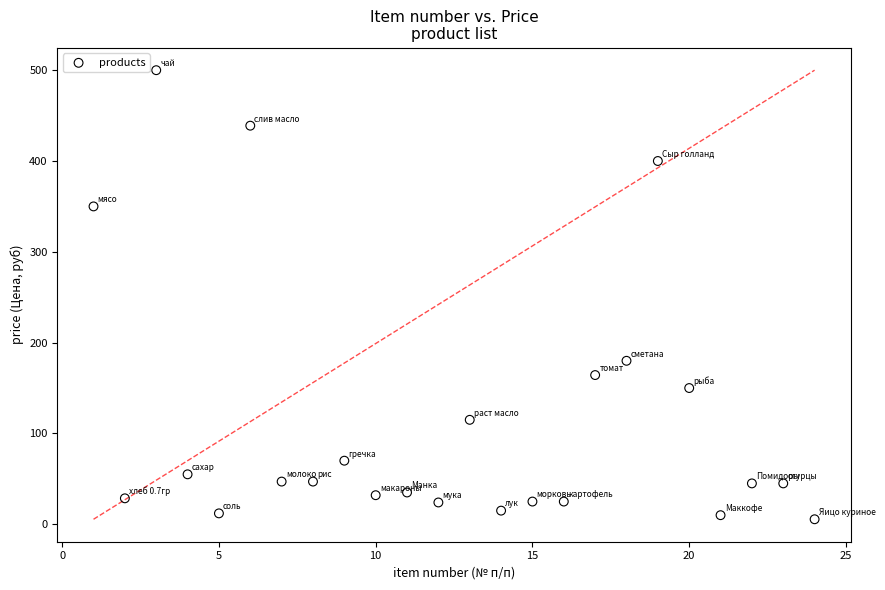

What Y value in the scatter plot is closest to 252?

180.0